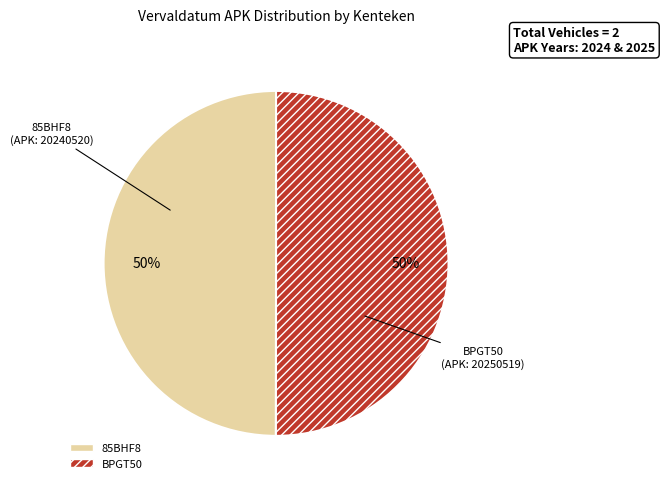

To the nearest percent, what is the average slice percentage?

50%